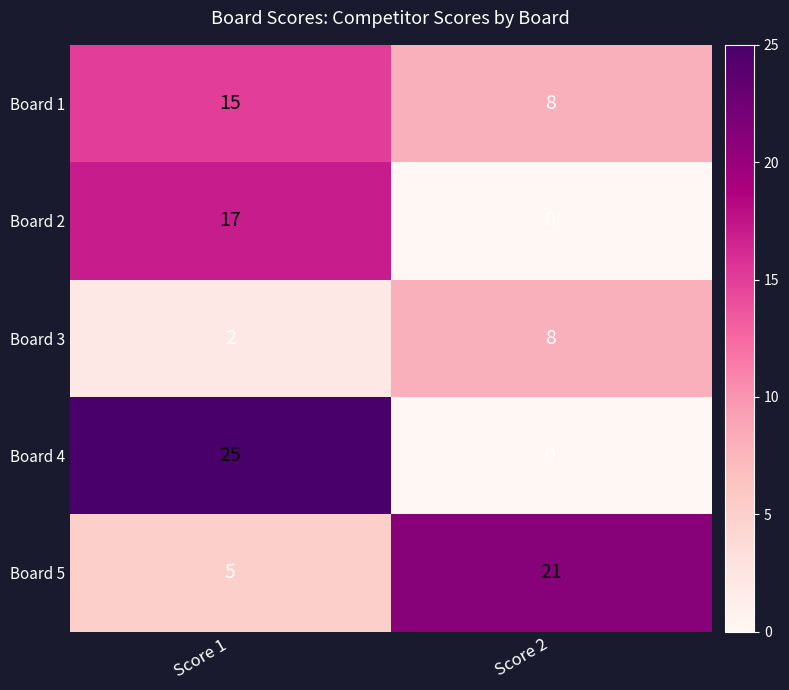

Reading left to right, extract all data points from this chart.

Board 1: 15	8
Board 2: 17	0
Board 3: 2	8
Board 4: 25	0
Board 5: 5	21